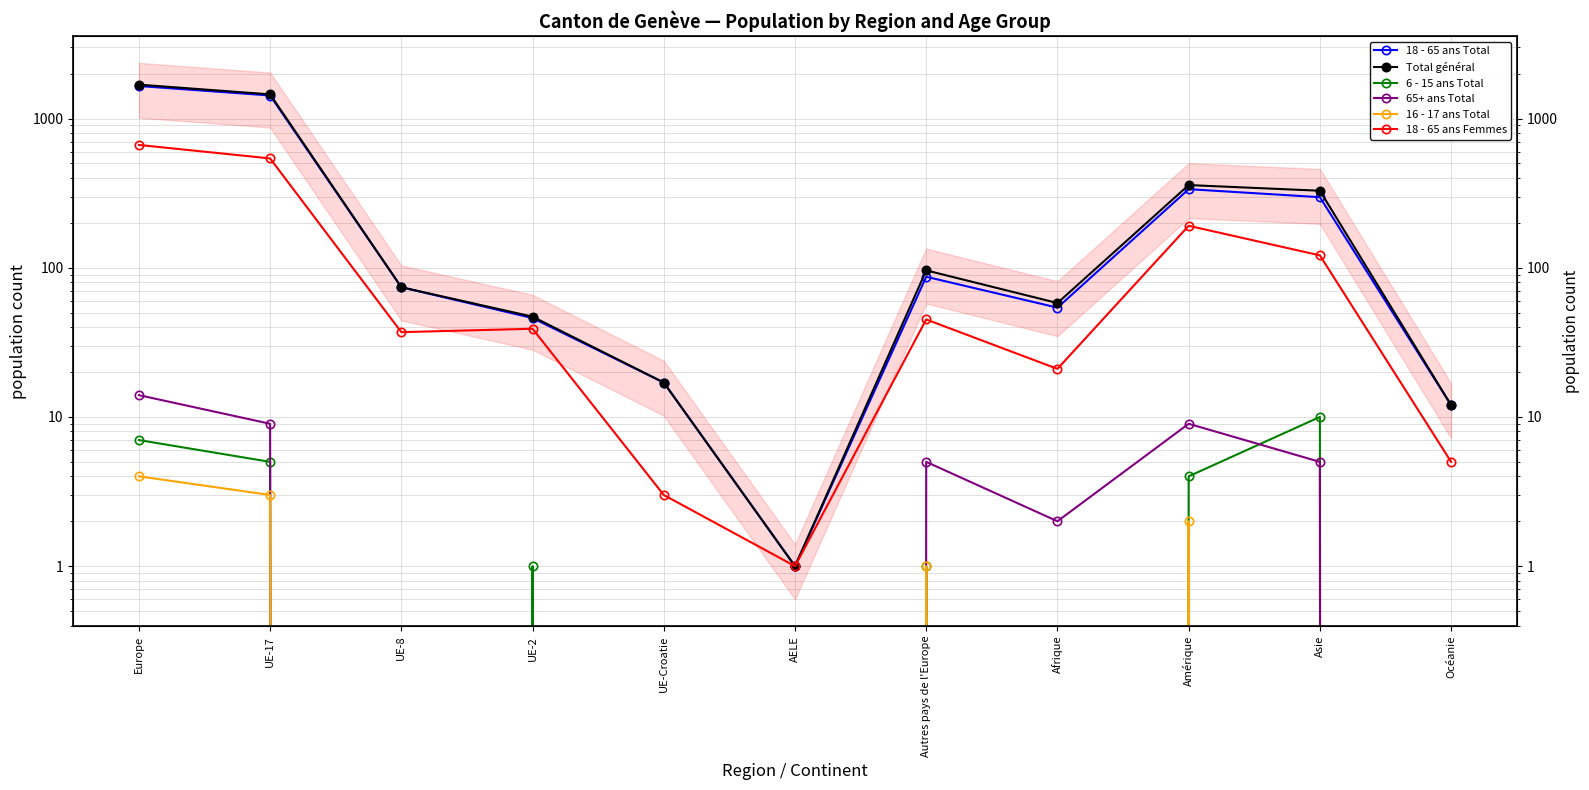

Between Afrique and Asie, which series saw the biggest shift?

Total général